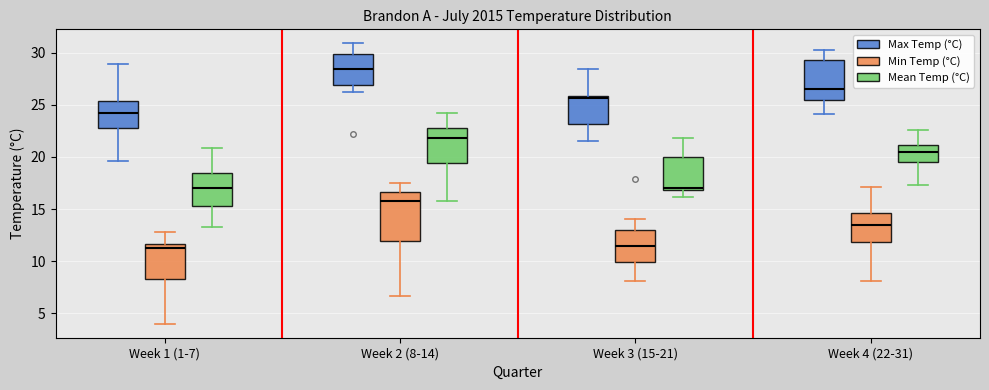

Reading left to right, read every box against the y-axis: the position of its median line, the range the box covers, and the ends of its whiskers. The values are not printed on the chart, so give them approximately, as read against the axis.

Week 1 (1-7) (Max Temp (°C)): median 24.0, box 23.0 to 25.5, whiskers 19.5 to 29.0
Week 1 (1-7) (Min Temp (°C)): median 11.5 (just below the box's upper edge), box 8.5 to 11.5, whiskers 4.0 to 13.0
Week 1 (1-7) (Mean Temp (°C)): median 17.0, box 15.5 to 18.5, whiskers 13.5 to 21.0
Week 2 (8-14) (Max Temp (°C)): median 28.5, box 27.0 to 30.0, whiskers 26.0 to 31.0
Week 2 (8-14) (Min Temp (°C)): median 16.0, box 12.0 to 16.5, whiskers 6.5 to 17.5
Week 2 (8-14) (Mean Temp (°C)): median 22.0, box 19.5 to 23.0, whiskers 16.0 to 24.0
Week 3 (15-21) (Max Temp (°C)): median 25.5, box 23.0 to 26.0, whiskers 21.5 to 28.5
Week 3 (15-21) (Min Temp (°C)): median 11.5, box 10.0 to 13.0, whiskers 8.0 to 14.0
Week 3 (15-21) (Mean Temp (°C)): median 17.0 (just above the box's lower edge), box 17.0 to 20.0, whiskers 16.0 to 22.0
Week 4 (22-31) (Max Temp (°C)): median 26.5, box 25.5 to 29.5, whiskers 24.0 to 30.5
Week 4 (22-31) (Min Temp (°C)): median 13.5, box 12.0 to 14.5, whiskers 8.0 to 17.0
Week 4 (22-31) (Mean Temp (°C)): median 20.5, box 19.5 to 21.0, whiskers 17.5 to 22.5